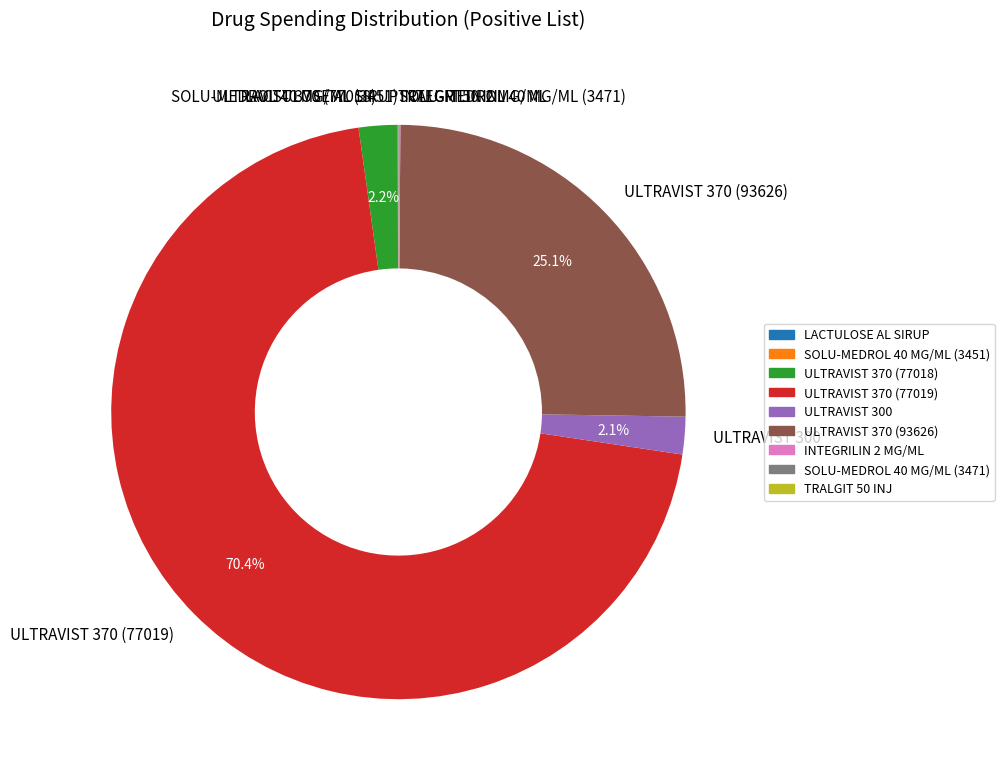

Which category has the biggest portion of the pie?

ULTRAVIST 370 (77019)